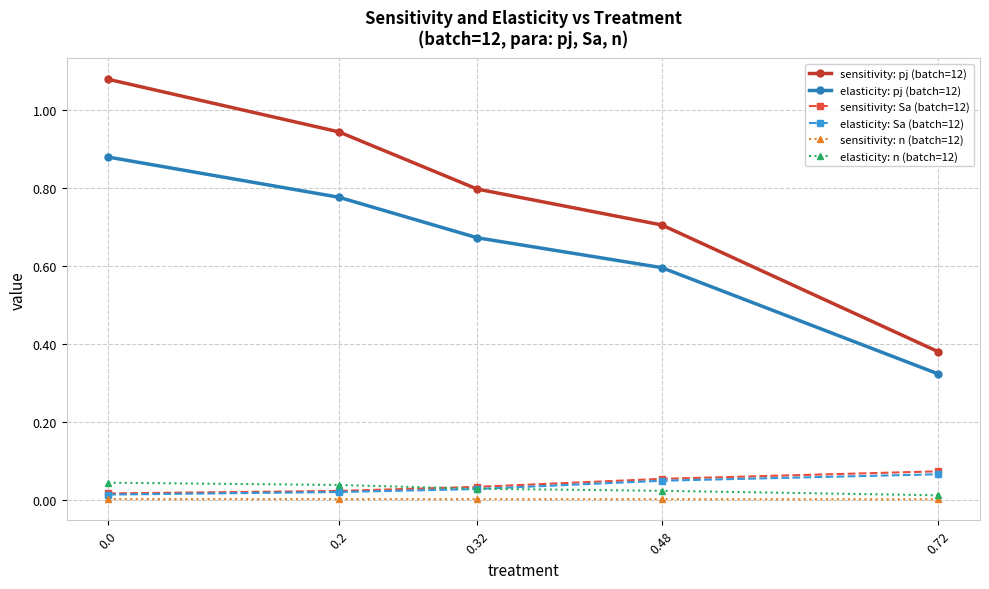

Which series has the largest total across all categories?

sensitivity: pj (batch=12)